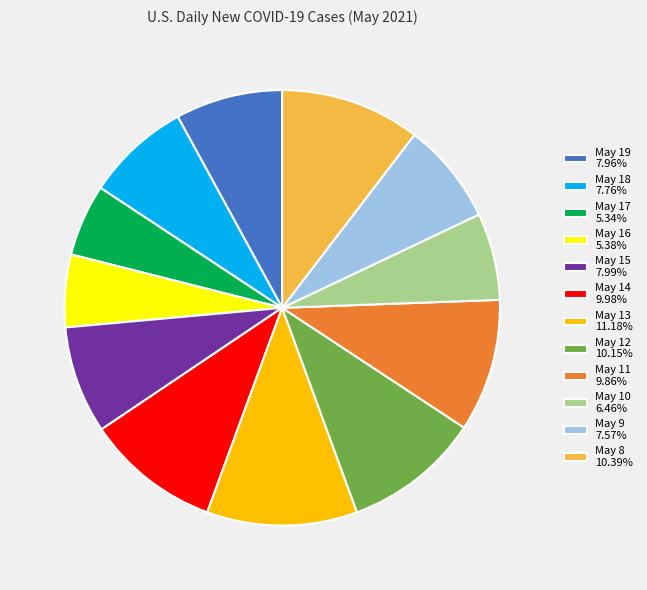

Do May 12 10.15% and May 11 9.86% together represent more than half of the pie?

No